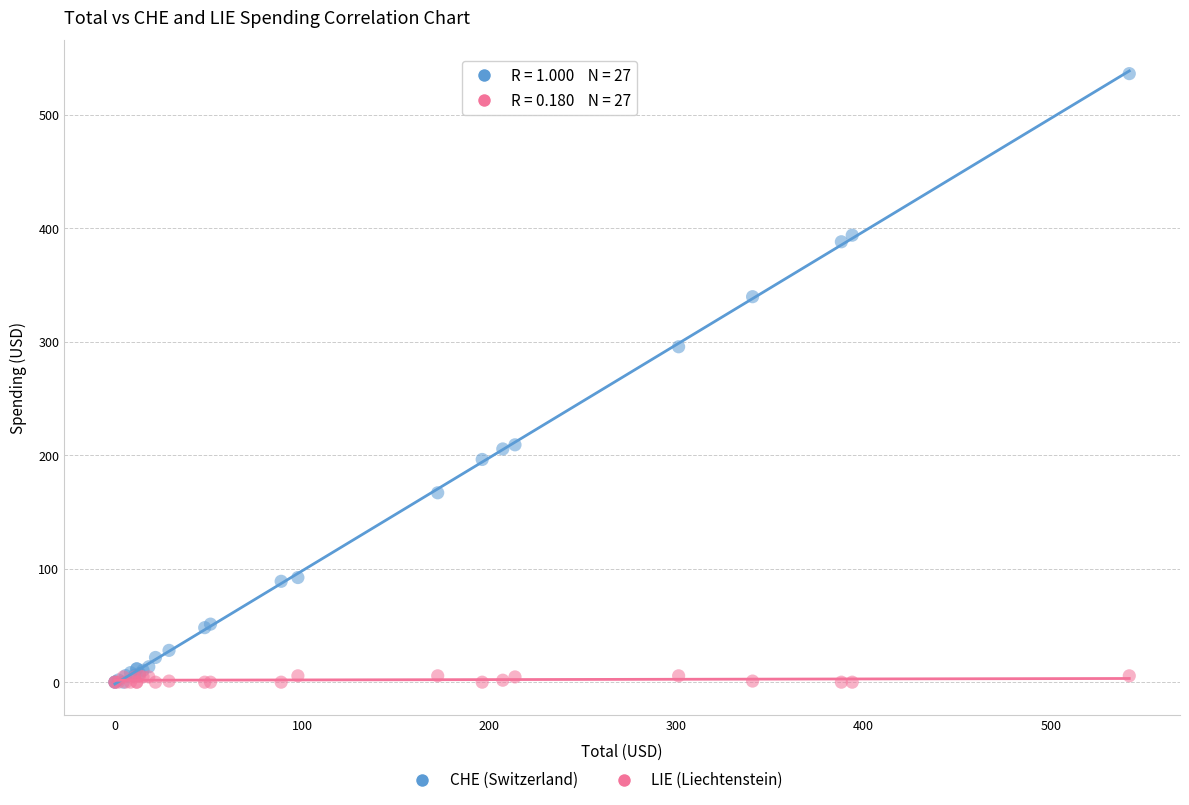

In the CHE (Switzerland) series, what Y value is closest to 268?

295.6